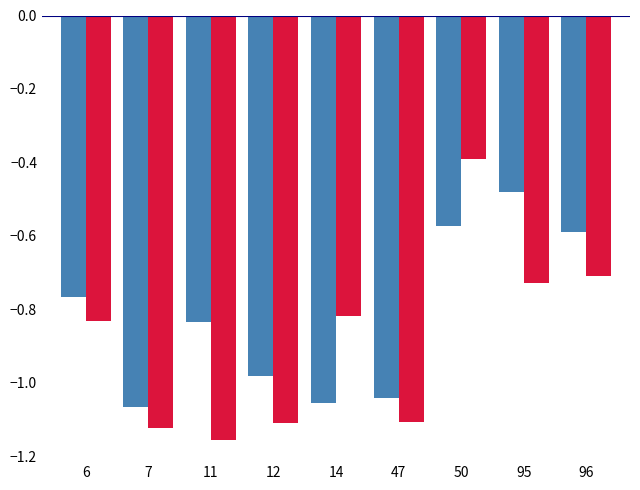

Which label corresponds to the largest value in the chart?

50